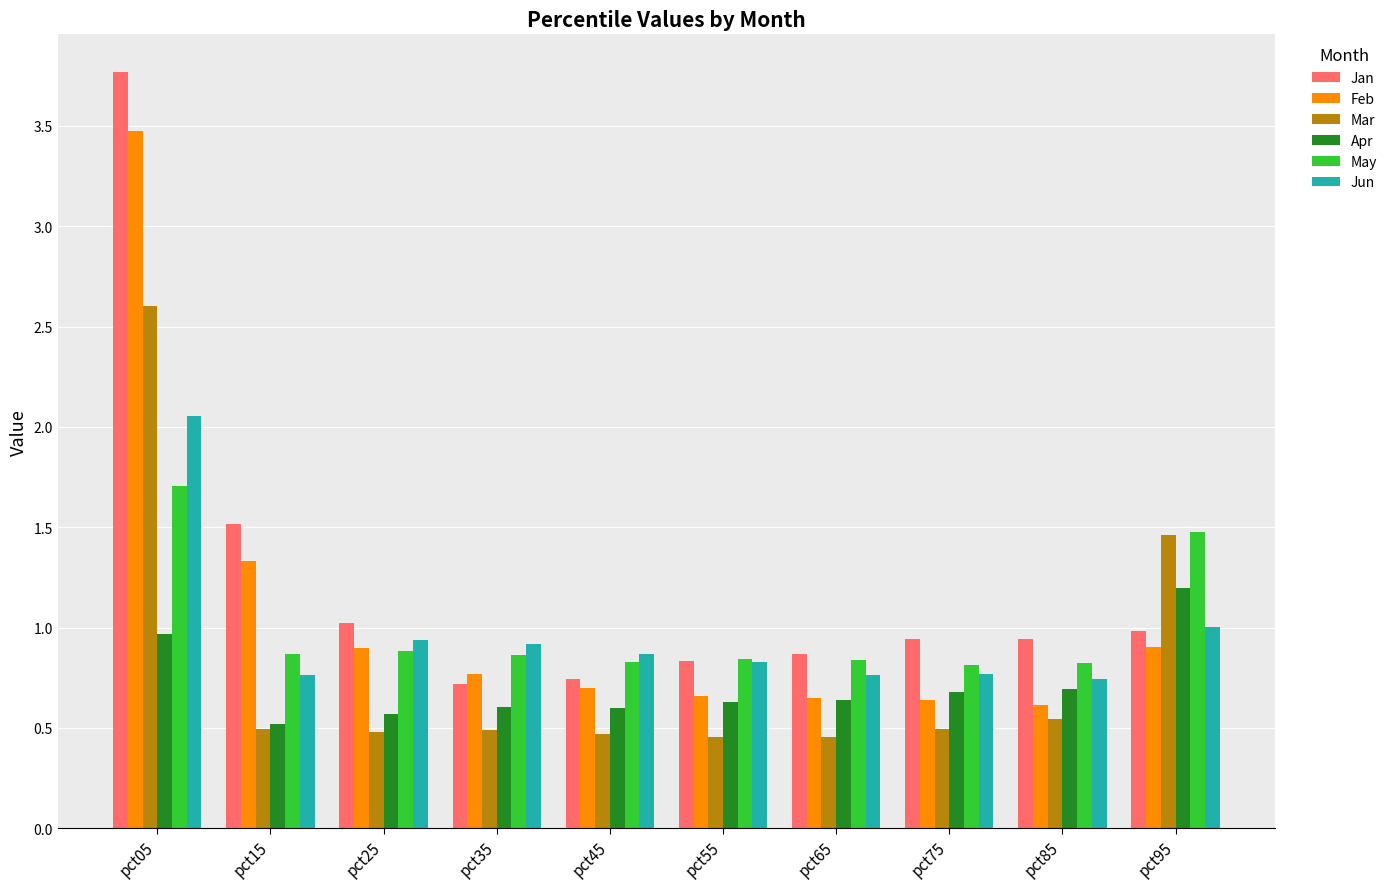

What is the sum of all May values?

9.9